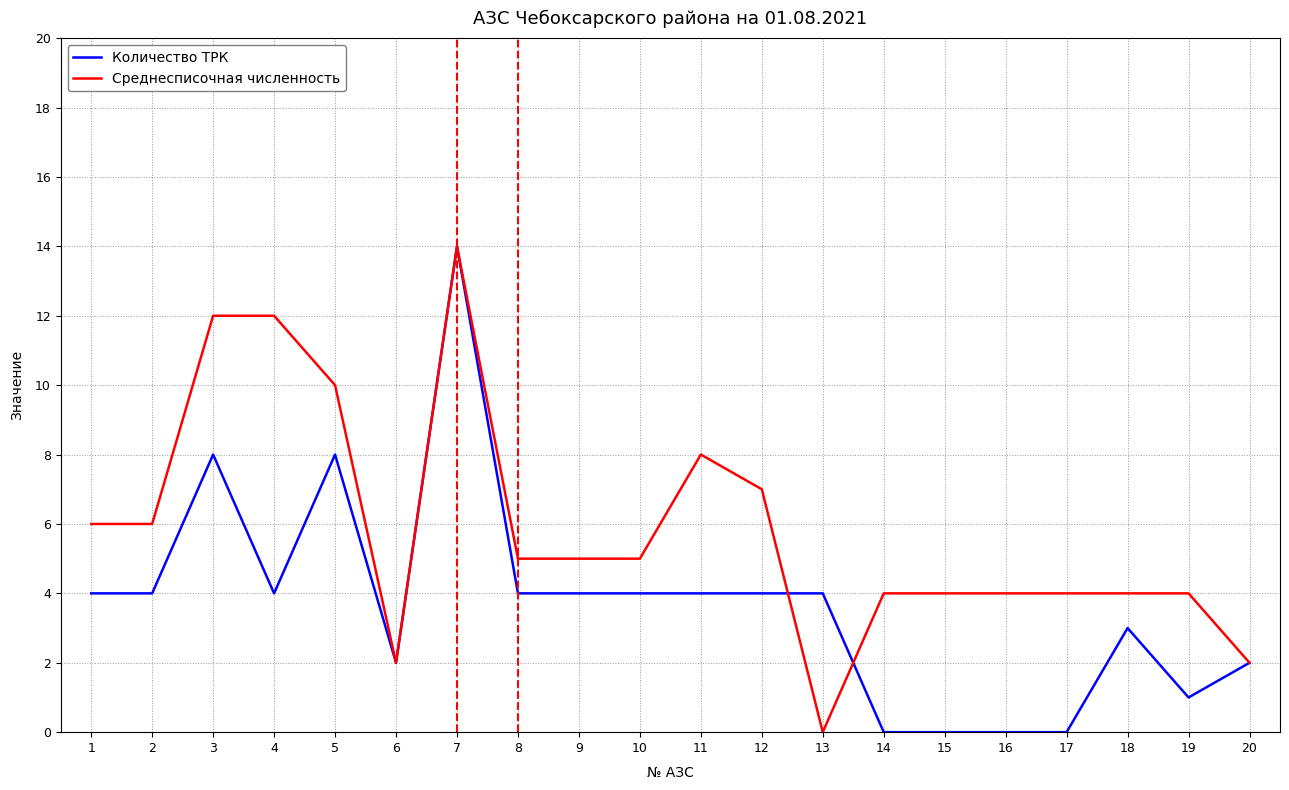

What is the difference between the maximum and minimum values in the Среднесписочная численность series?

14